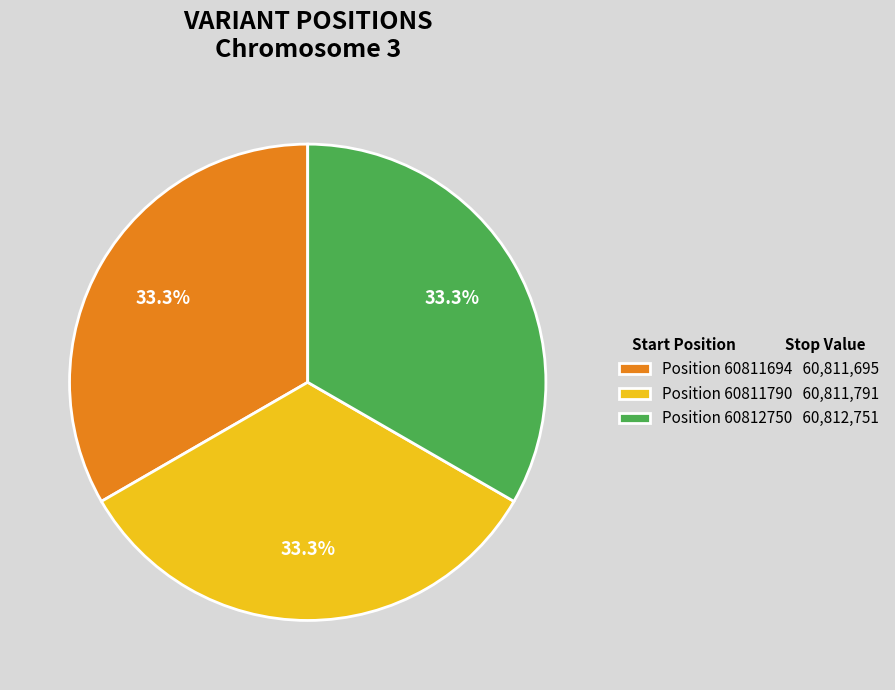

To the nearest percent, what is the average slice percentage?

33%